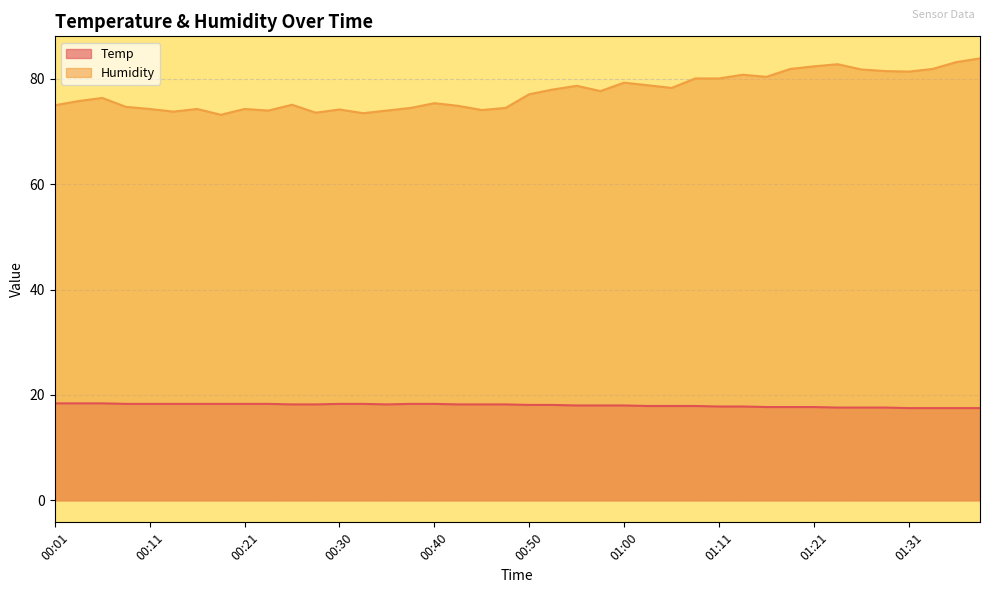

Between 01:31 and 00:18, which is larger?

00:18